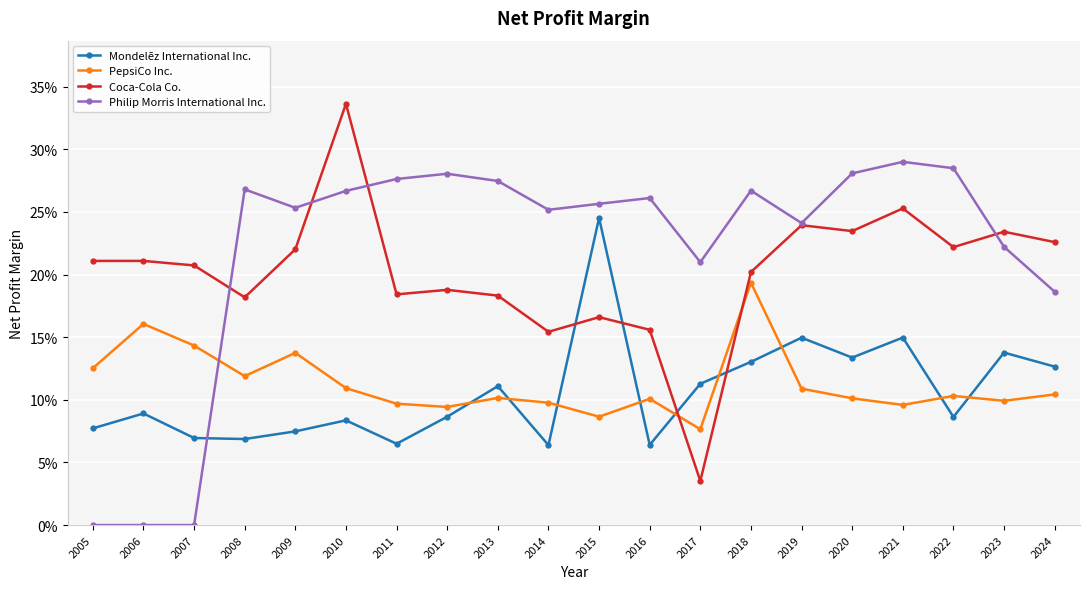

Between 2006 and 2018, which series saw the biggest shift?

Philip Morris International Inc.